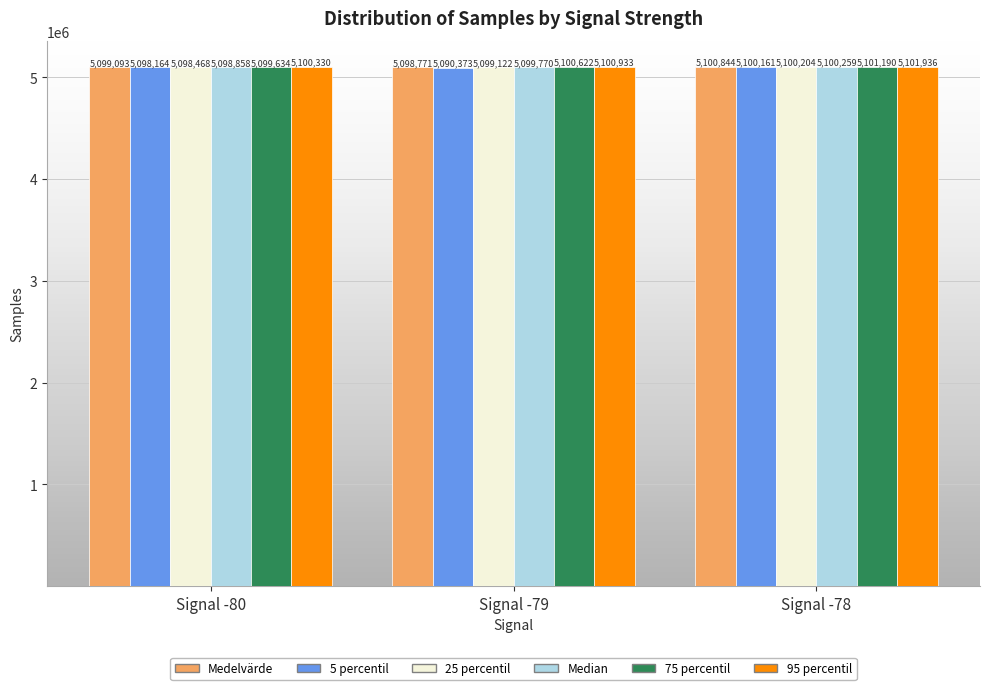

What is the average value of the Medelvärde series?

5099569.3